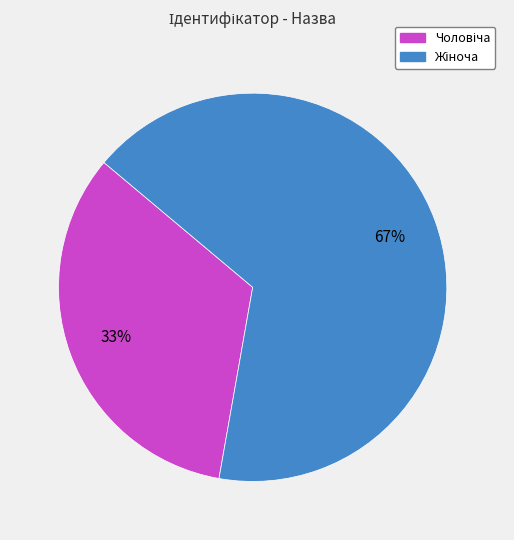

Does any single category account for the majority?

Yes